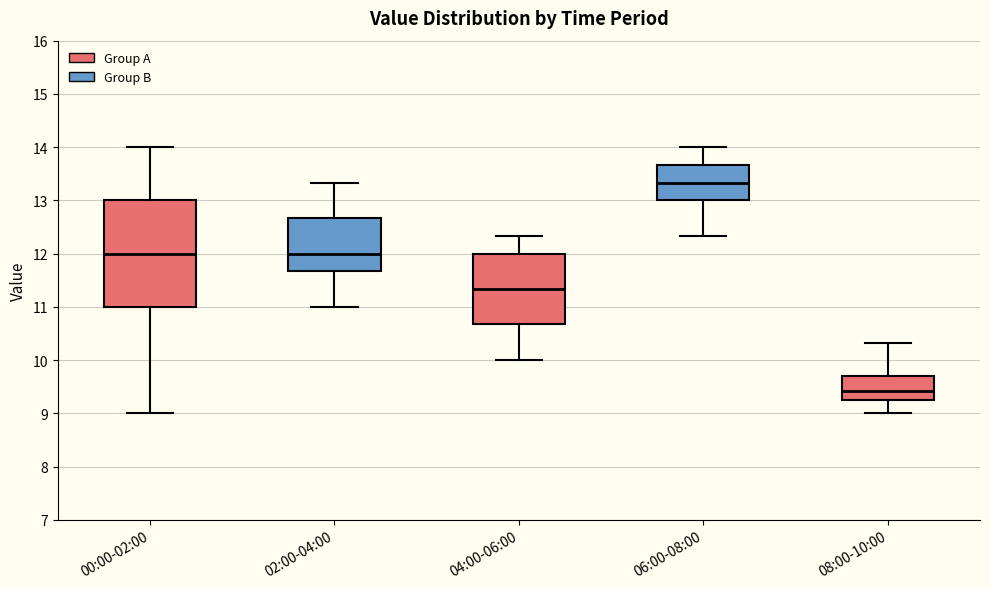

Where is the lower edge of the box for 08:00-10:00 on the y-axis? The values are not printed on the chart, so give them approximately, as read against the axis.

9.2